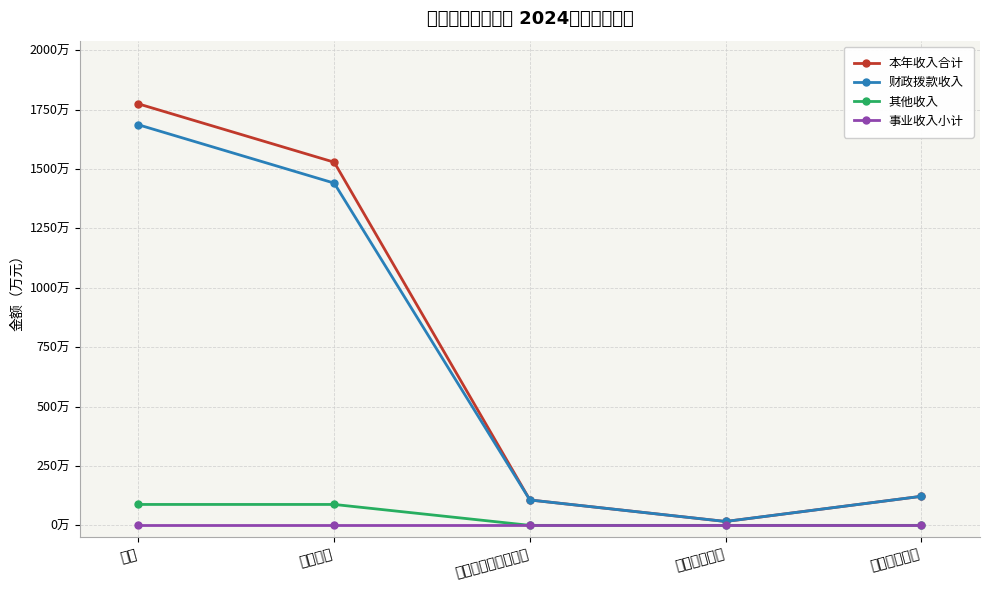

Is the value of 其他收入 at 合计 greater than the value of 财政拨款收入 at 教育支出?

No